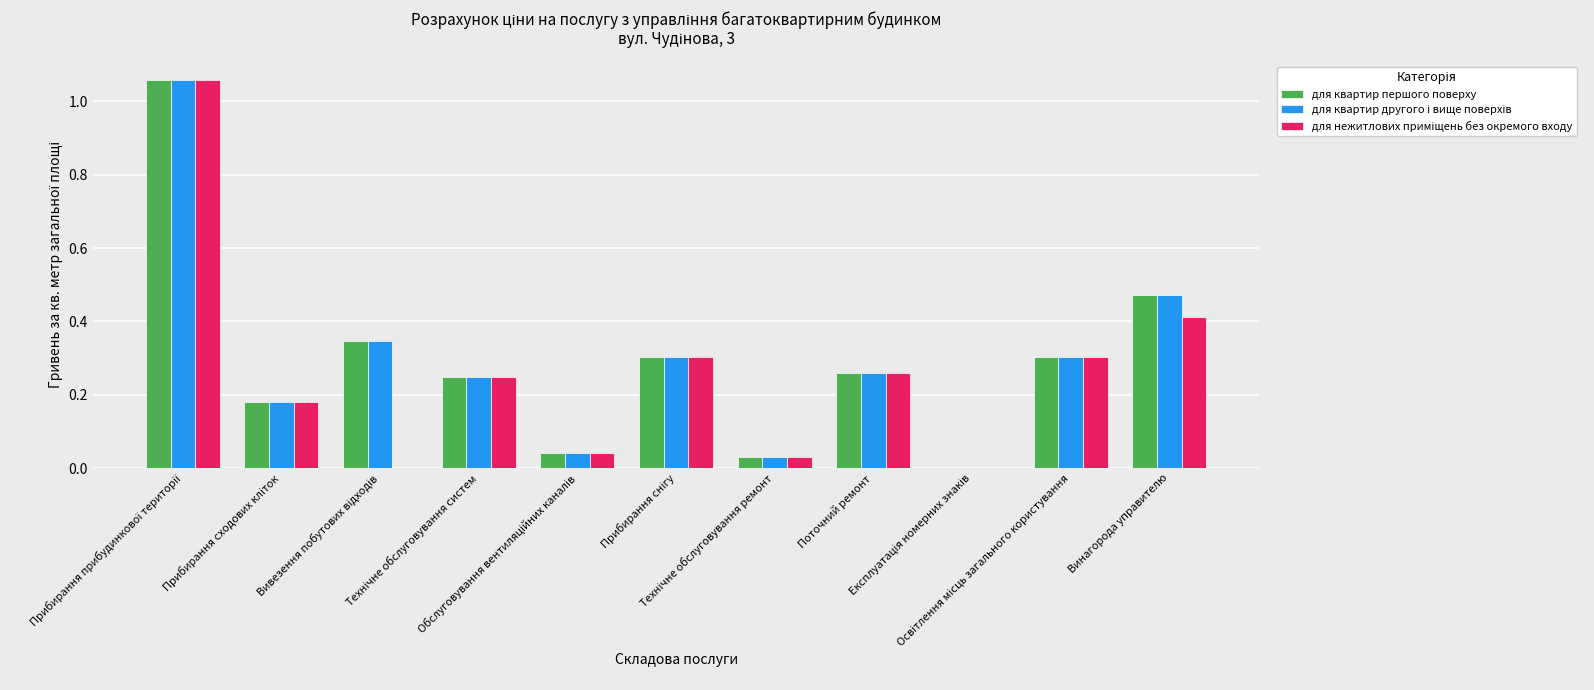

List the labels in order of для квартир першого поверху value, largest first.

Прибирання прибудинкової території, Винагорода управителю, Вивезення побутових відходів, Прибирання снігу, Освітлення місць загального користування, Поточний ремонт, Технічне обслуговування систем, Прибирання сходових кліток, Обслуговування вентиляційних каналів, Технічне обслуговування ремонт, Експлуатація номерних знаків